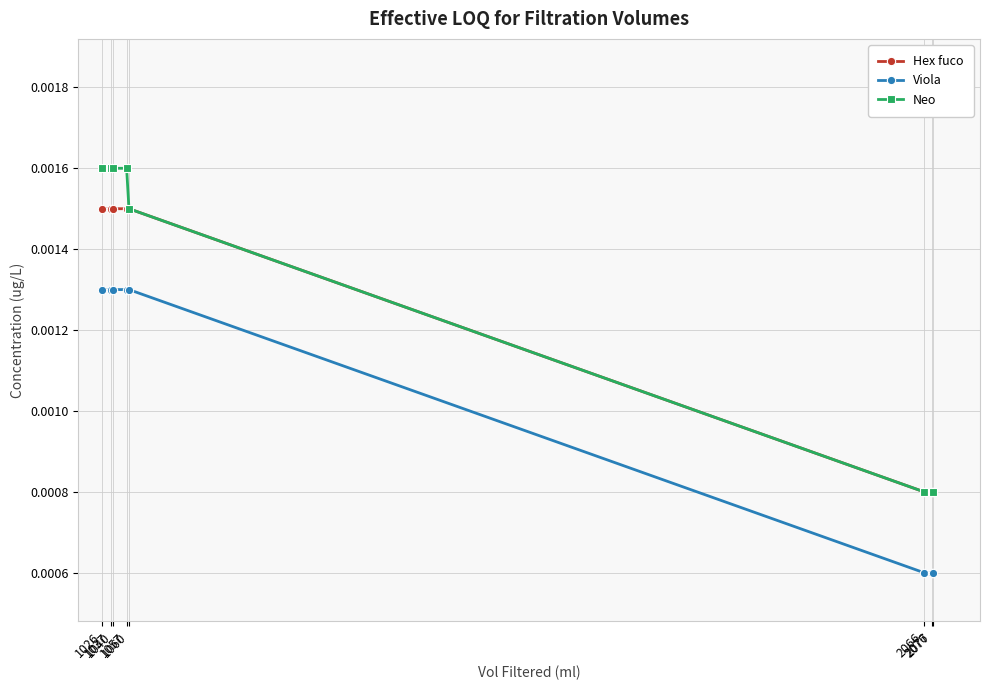

Count the number of categories in the chart.

8